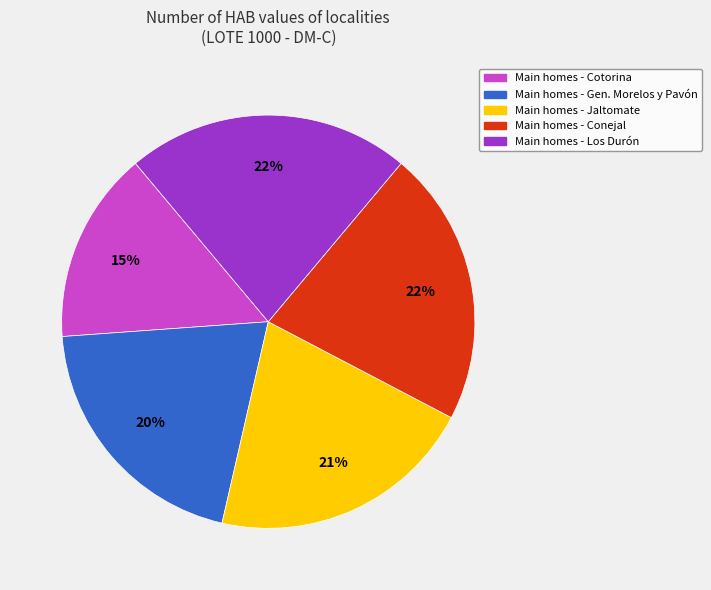

Is there a majority slice in this chart?

No